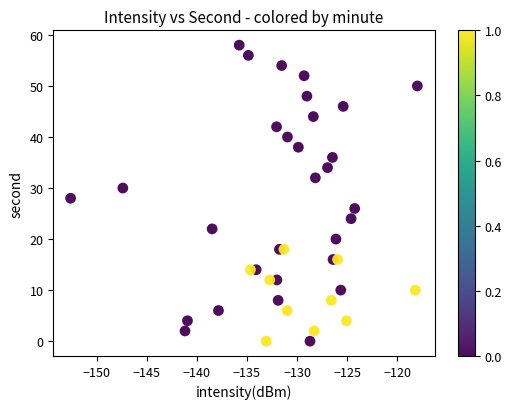

What is the range of Y values (max minus min)?

58